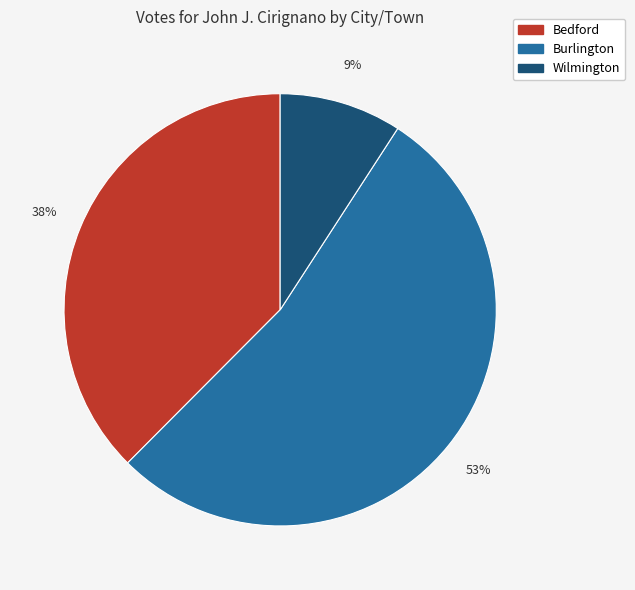

Which category accounts for the majority?

Burlington